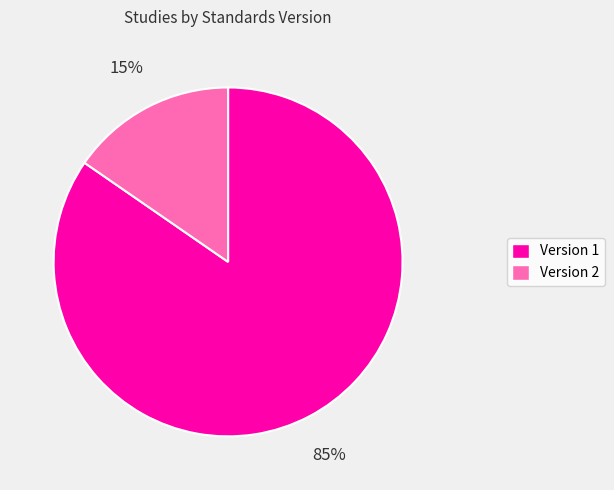

Which slice is the largest?

Version 1